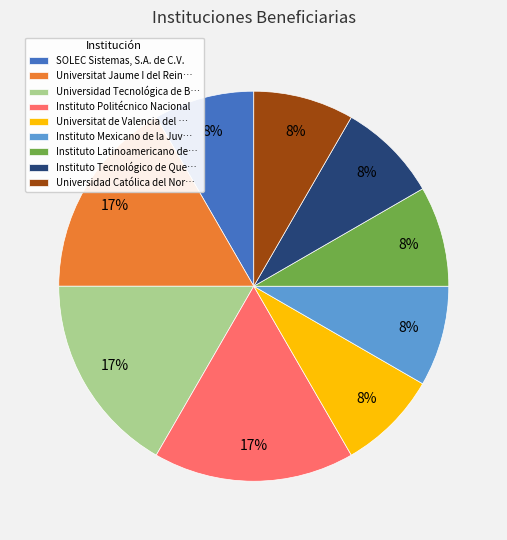

What percentage is the Instituto Politécnico Nacional slice, to the nearest percent?

17%